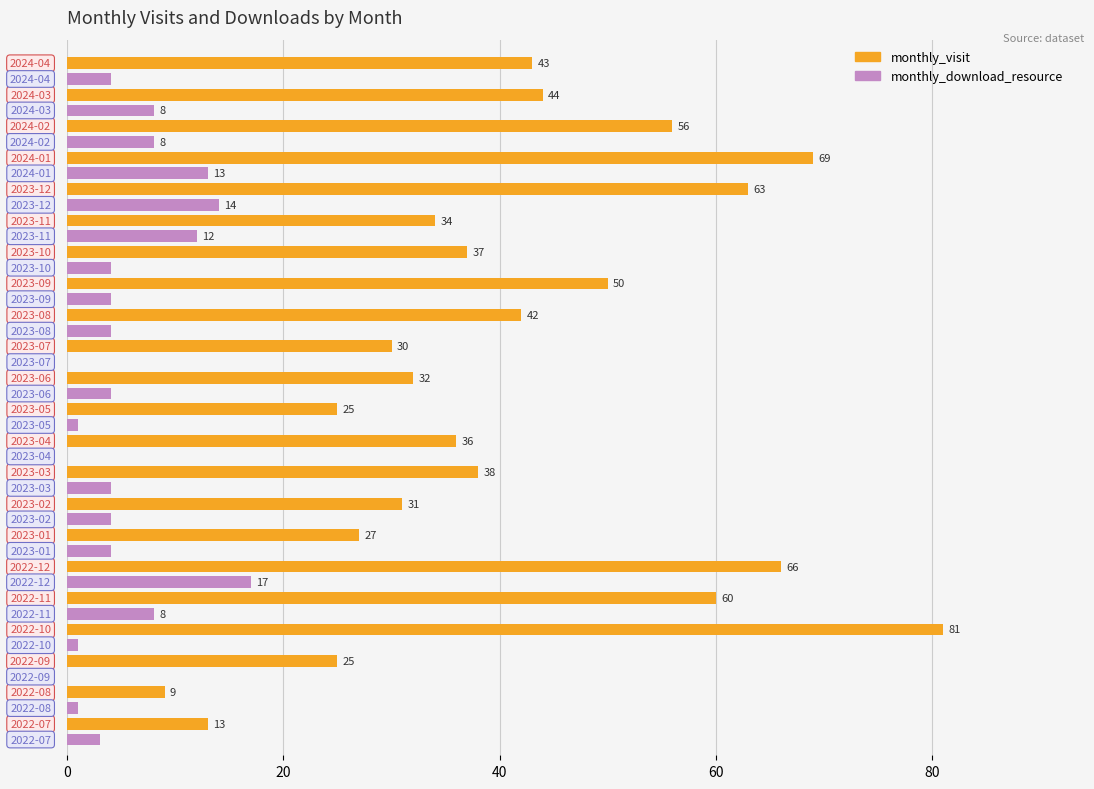

Which series has the largest total across all categories?

monthly_visit